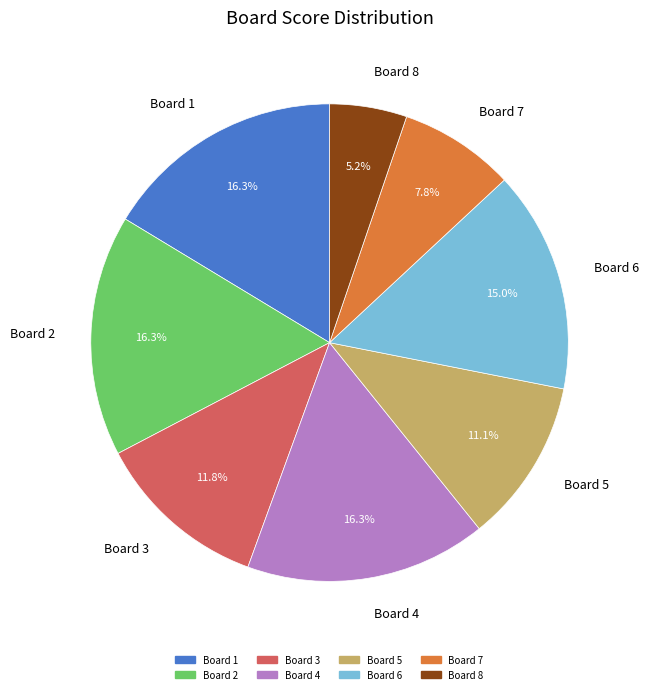

Between Board 2 and Board 7, which is larger?

Board 2